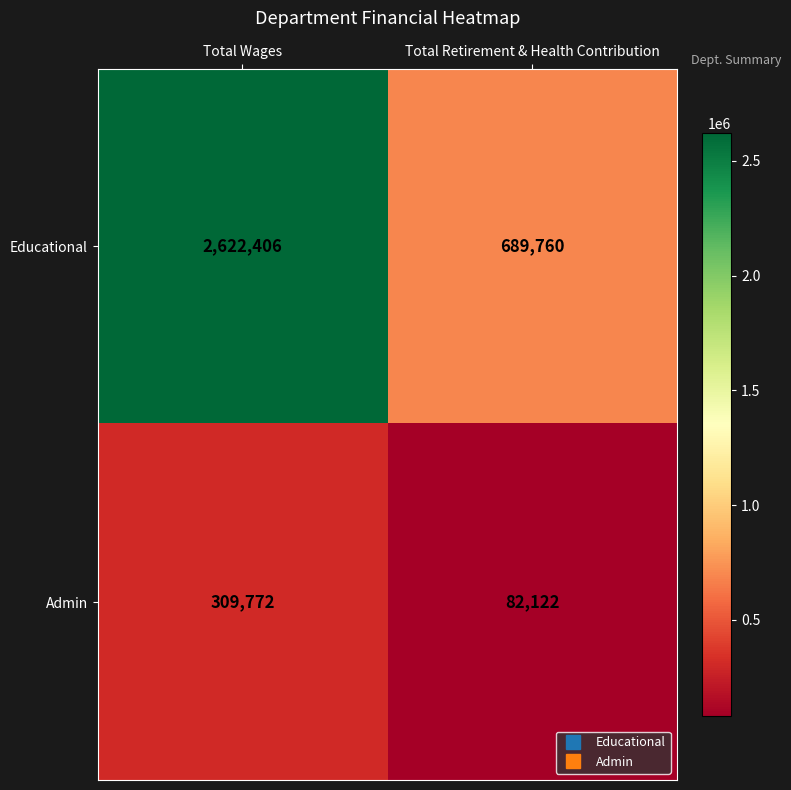

What is the average value of the Educational series?

1656083